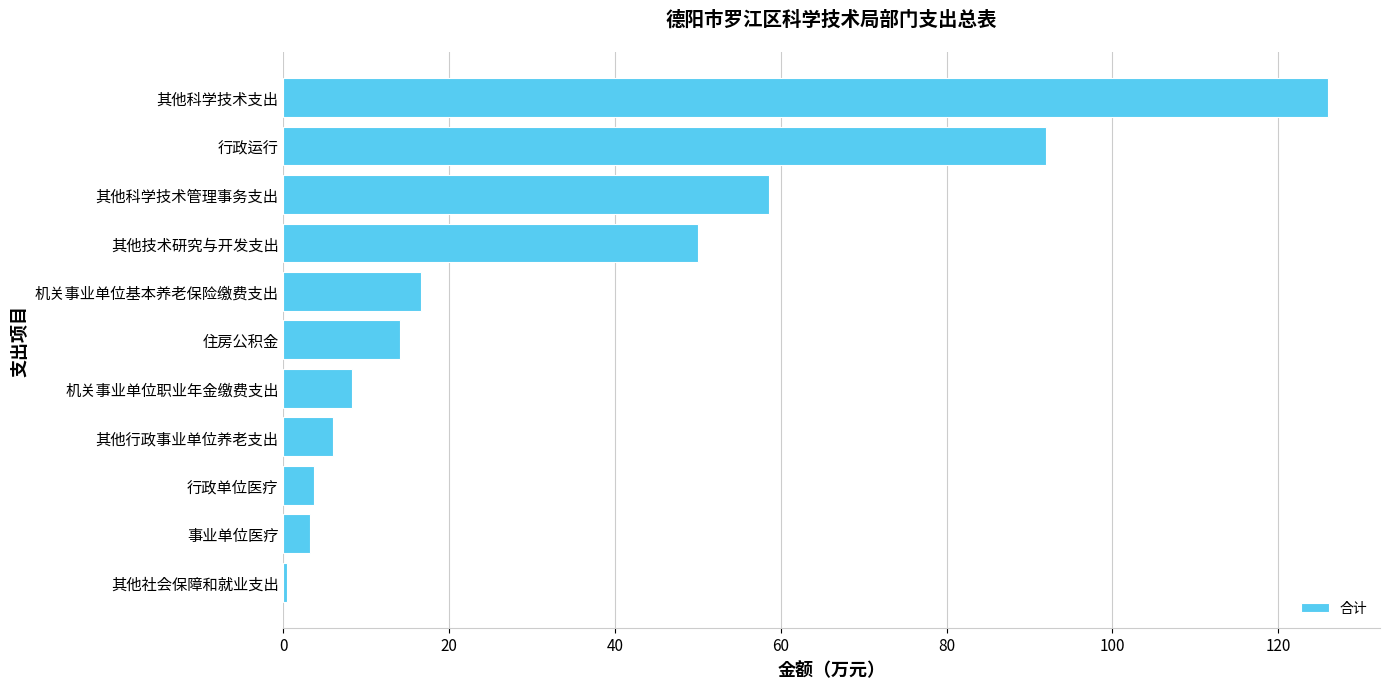

Are the bars horizontal?

Yes